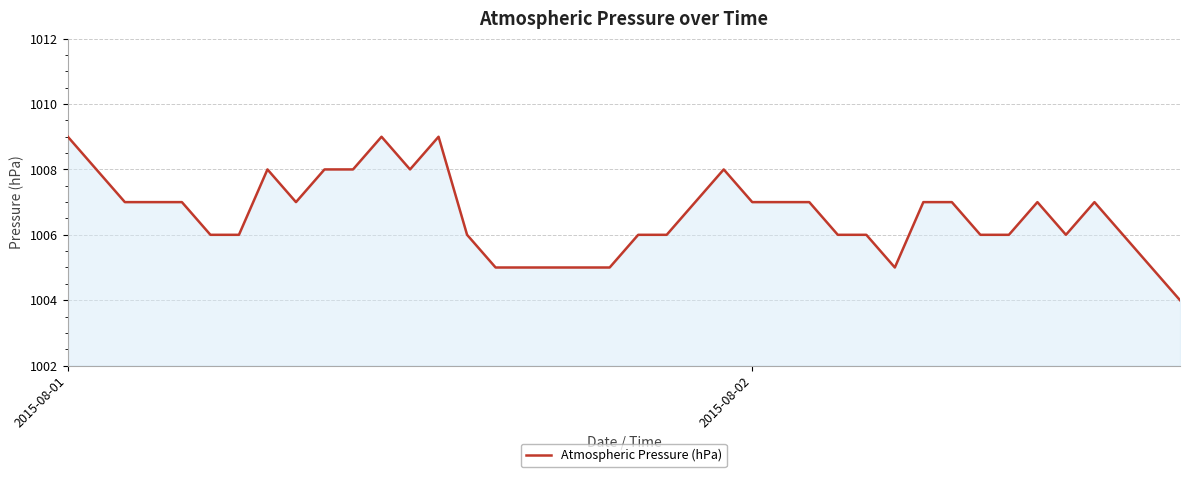

Reading left to right, transcribe all the data shown in this chart.

1009	1008	1007	1007	1007	1006	1006	1008	1007	1008	1008	1009	1008	1009	1006	1005	1005	1005	1005	1005	1006	1006	1007	1008	1007	1007	1007	1006	1006	1005	1007	1007	1006	1006	1007	1006	1007	1006	1005	1004